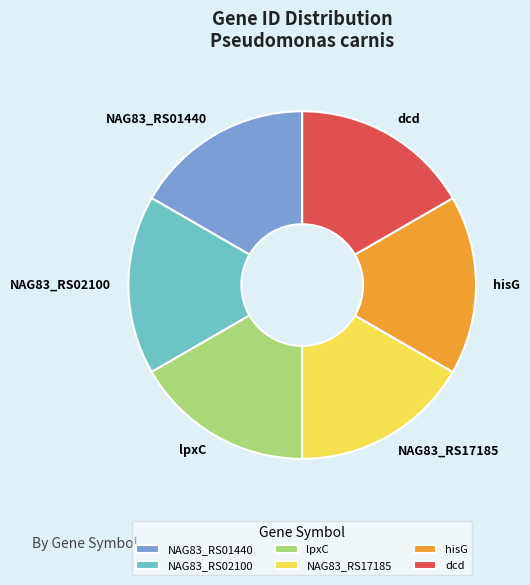

Is there a majority slice in this chart?

No